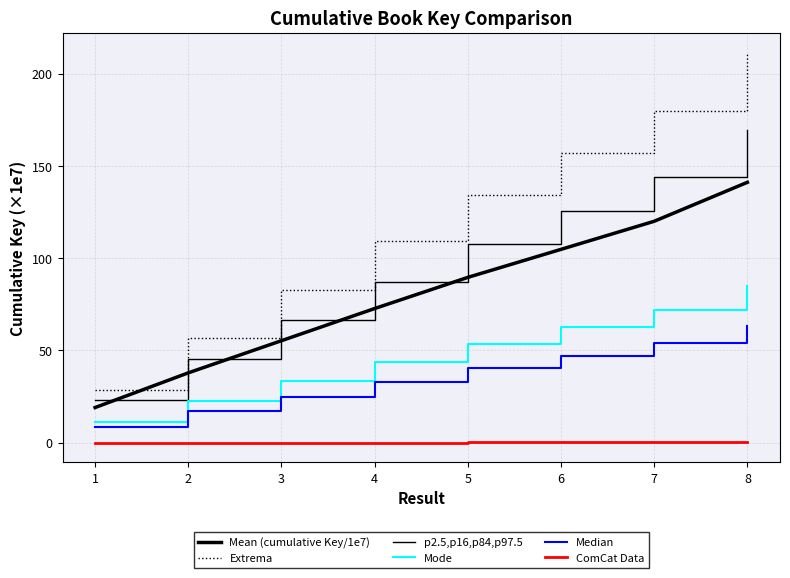

Is the value of p2.5,p16,p84,p97.5 at 6 greater than the value of ComCat Data at 5?

Yes